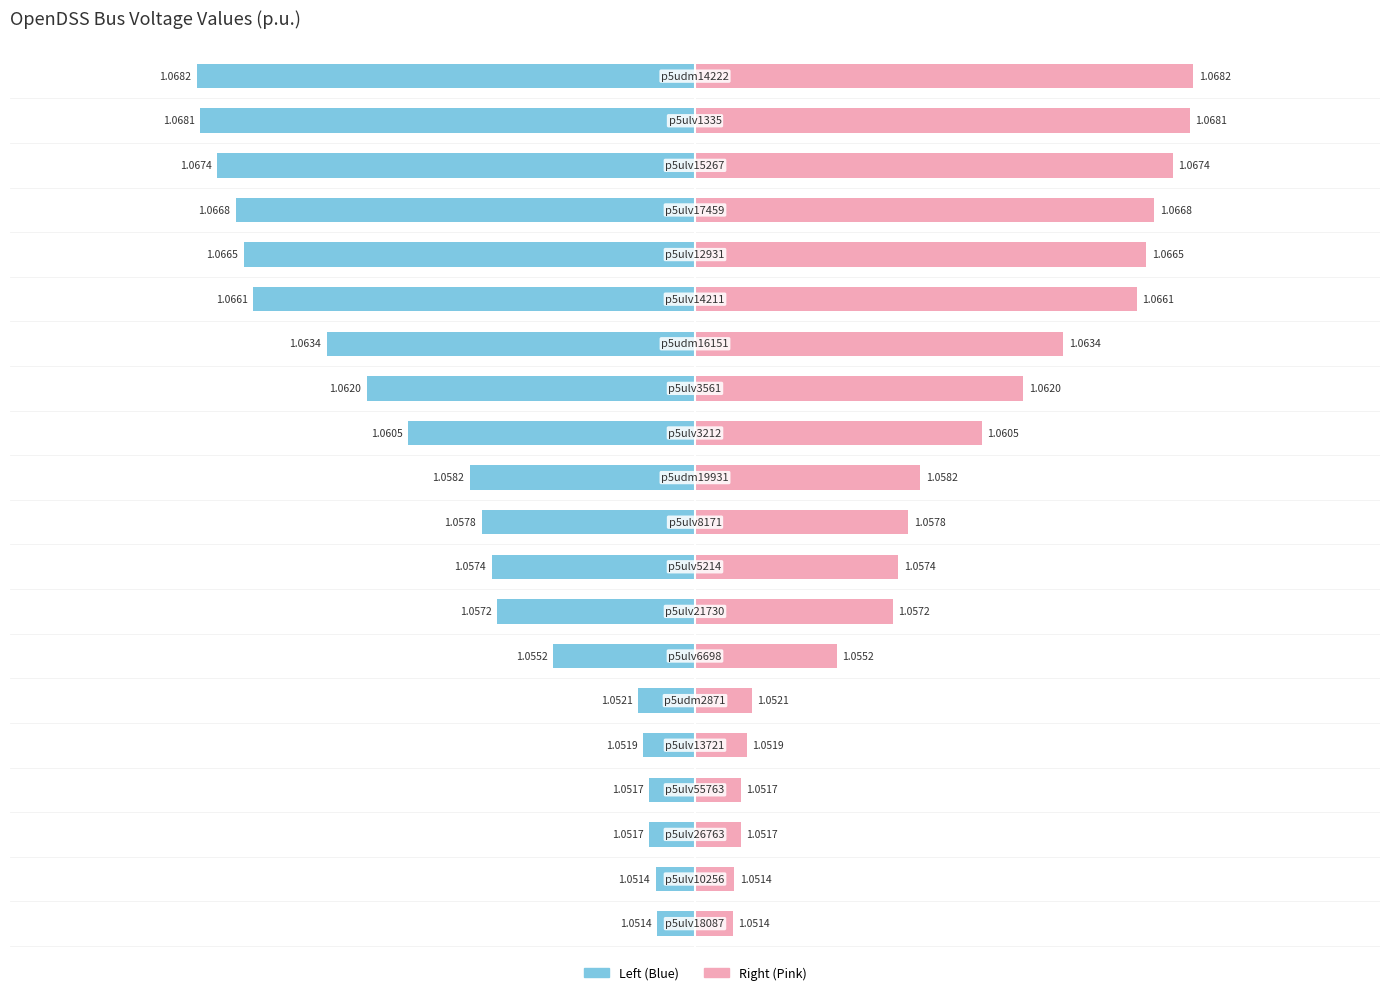

How many data points does each series have?

20